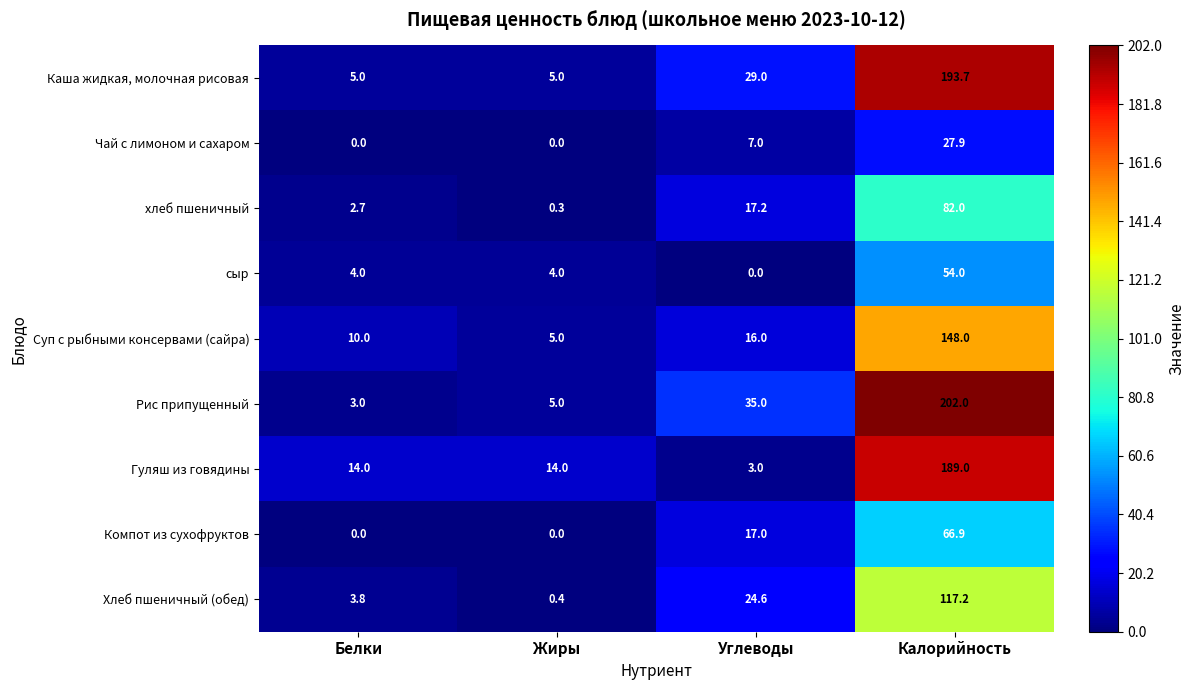

The value of Гуляш из говядины at Белки is 14.0. True or false?

True